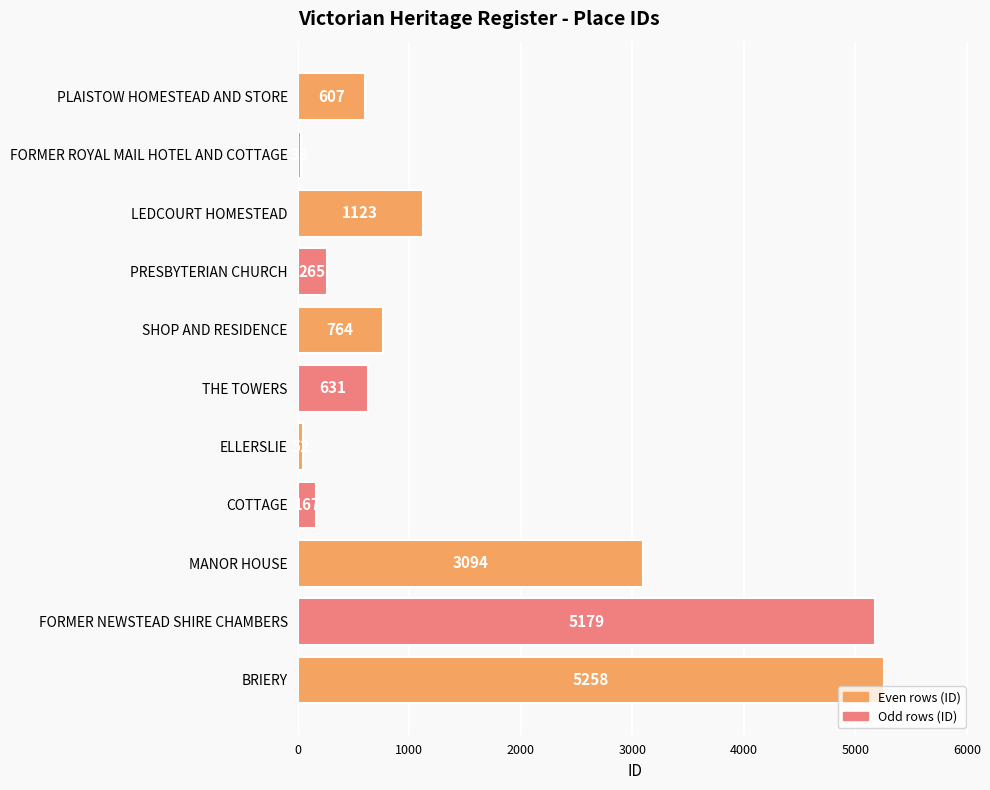

What is the minimum value shown in the chart?

33